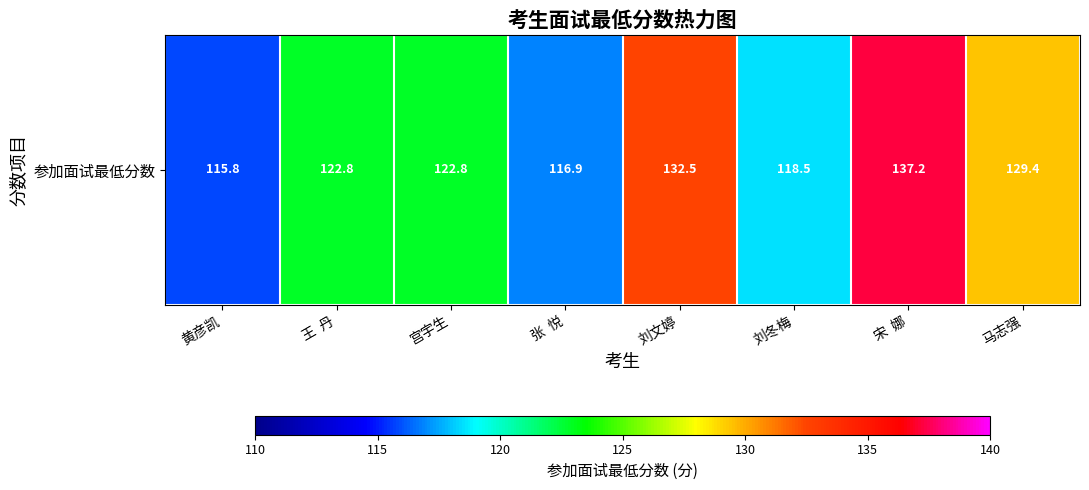

Which has a higher value, 宫宇生 or 黄彦凯?

宫宇生